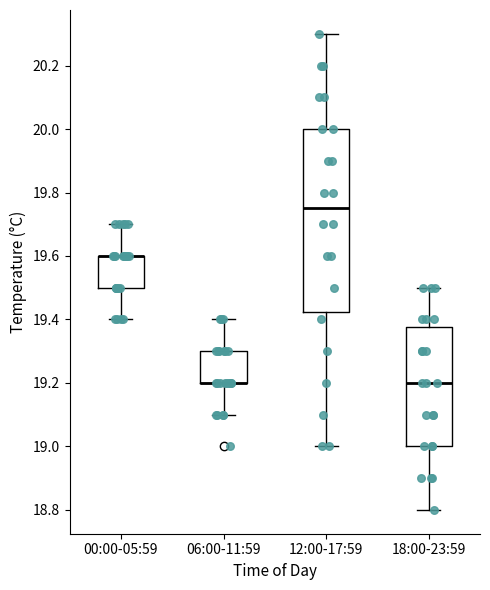

Where is the lower edge of the box for 06:00-11:59 on the y-axis? The values are not printed on the chart, so give them approximately, as read against the axis.

19.20